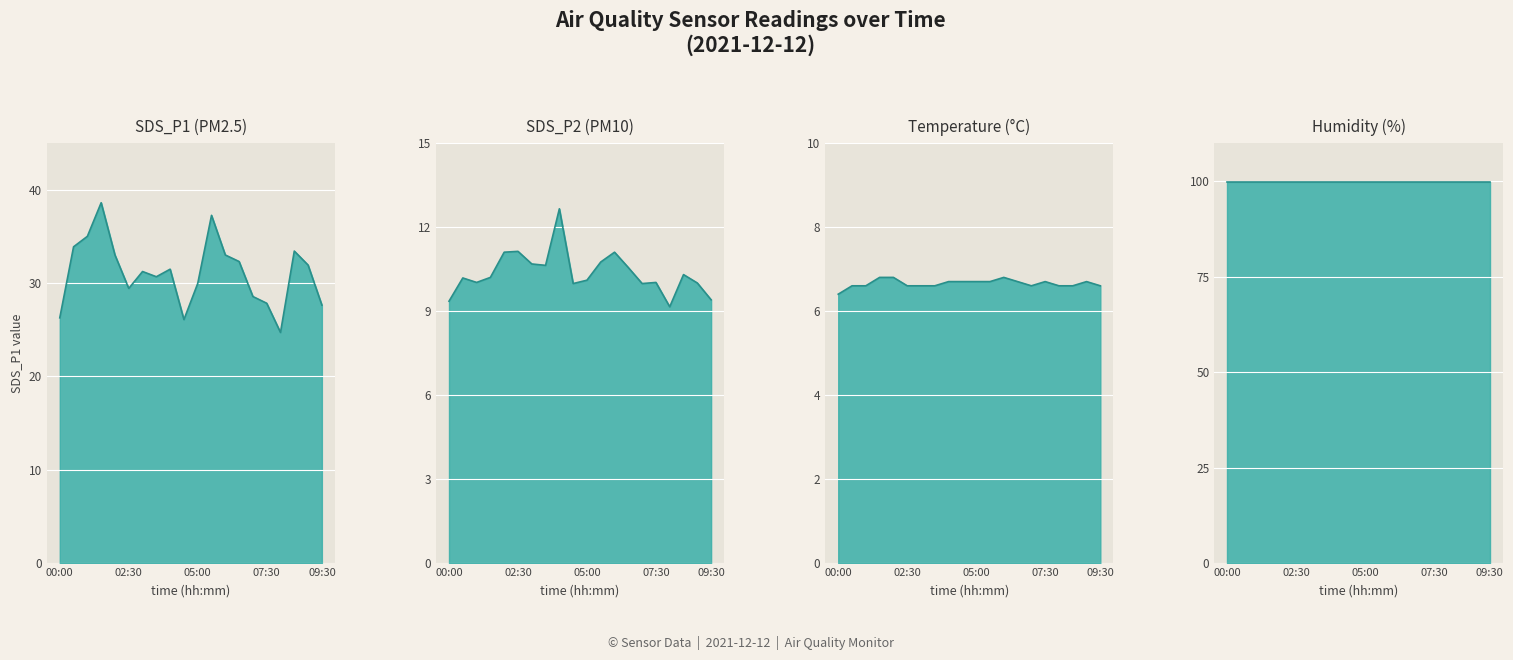

At which label does SDS_P2 reach its peak?

04:00